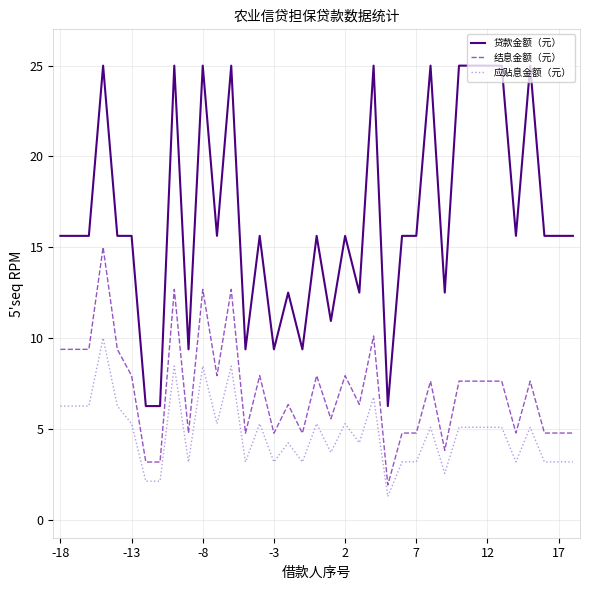

True or false: 贷款金额（元） and 应贴息金额（元） cross at least once.

False